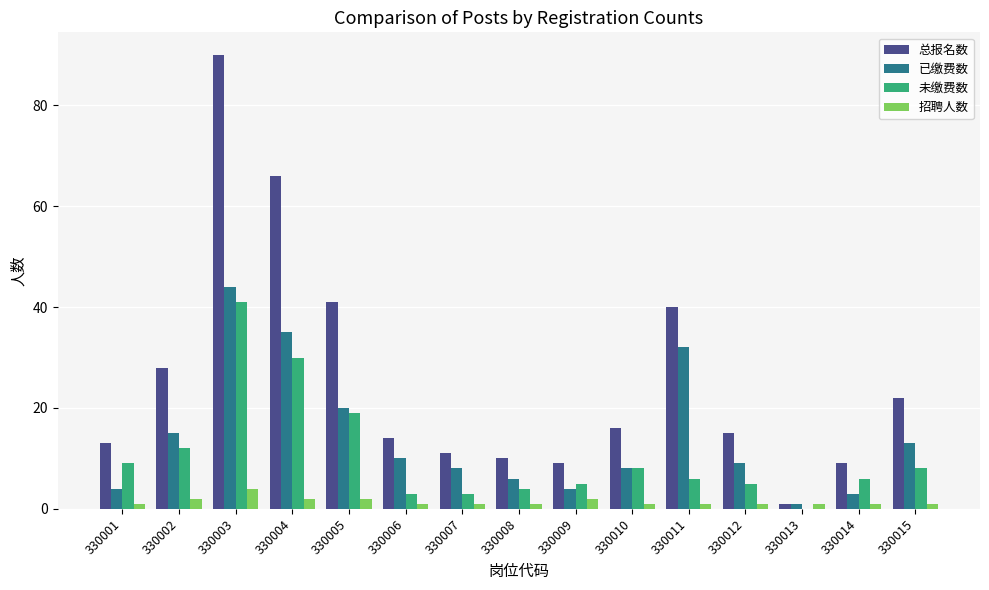

Reading right to left, extract all data points from this chart.

总报名数: 22	9	1	15	40	16	9	10	11	14	41	66	90	28	13
已缴费数: 13	3	1	9	32	8	4	6	8	10	20	35	44	15	4
未缴费数: 8	6	0	5	6	8	5	4	3	3	19	30	41	12	9
招聘人数: 1	1	1	1	1	1	2	1	1	1	2	2	4	2	1